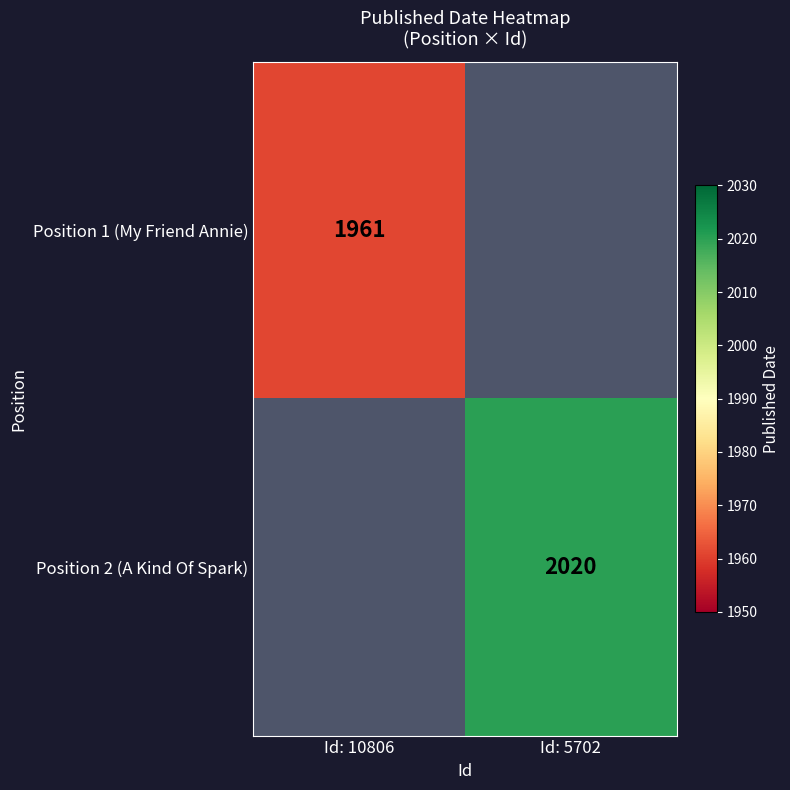

How many categories are shown in the chart?

2